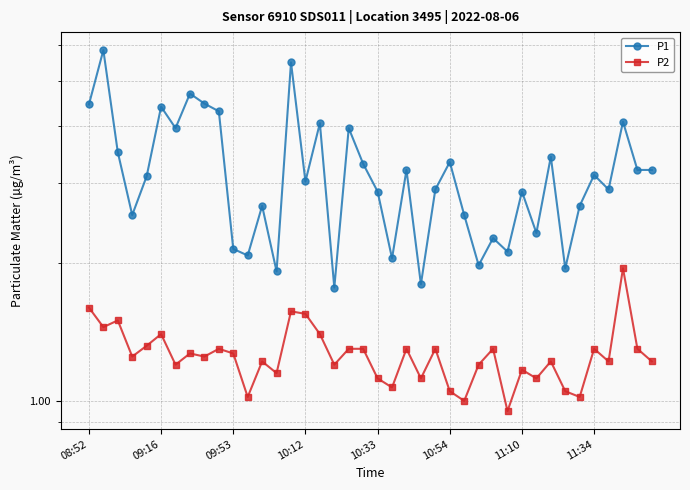

Read the P2 value at 09:16.

1.4